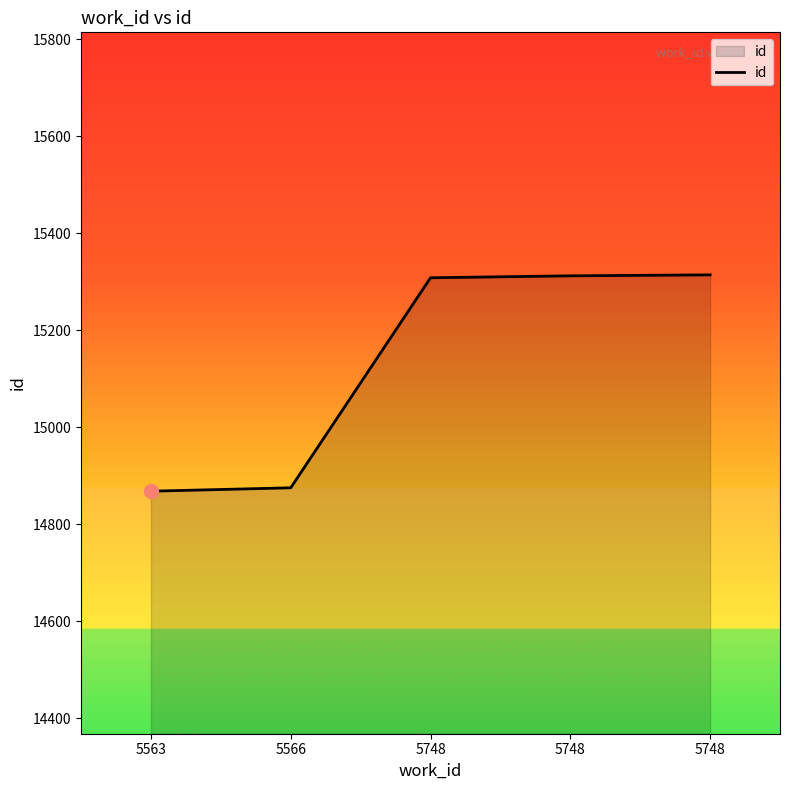

What is the ratio of the value at 5748 to the value at 5748?

1.0